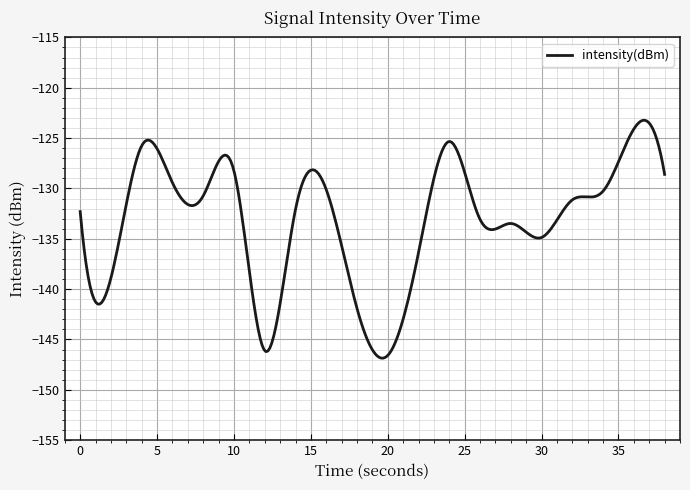

What is the maximum value shown in the chart?

-123.2